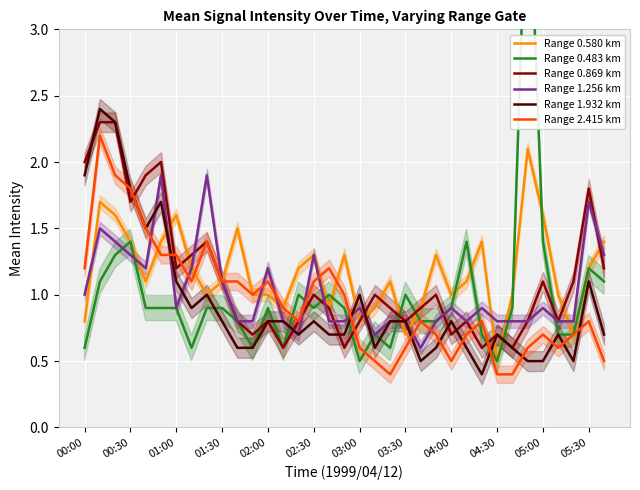

What is the difference between the maximum and second lowest values in the Range 0.869 km series?

1.7